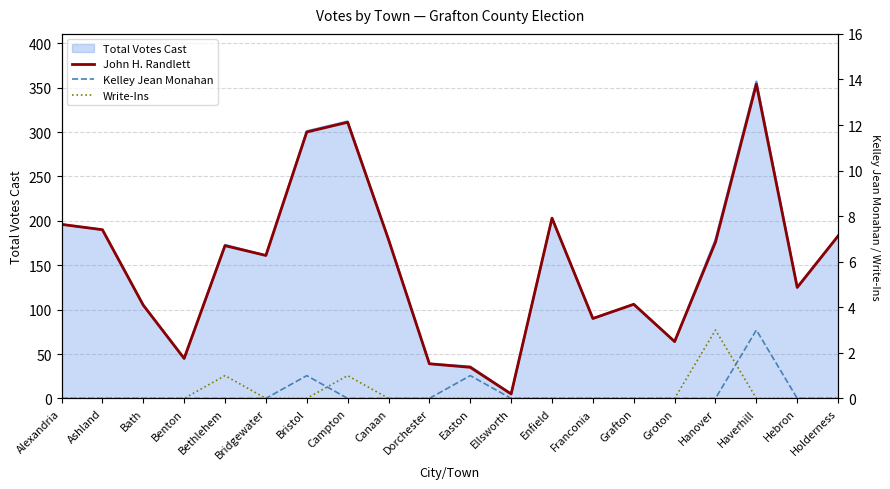

True or false: John H. Randlett has more than 2 points higher than both neighbors.

True